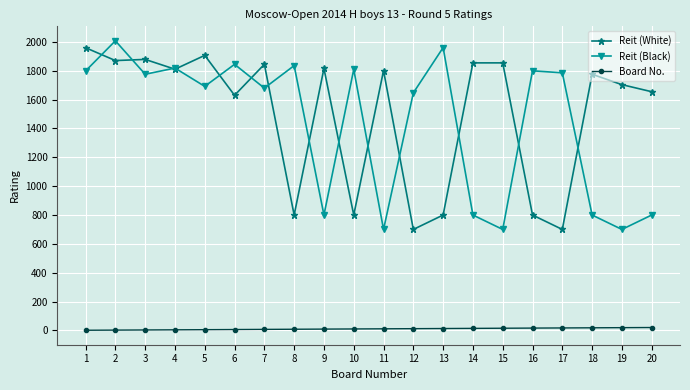

True or false: Reit (Black) has more than 0 interior local peaks.

True